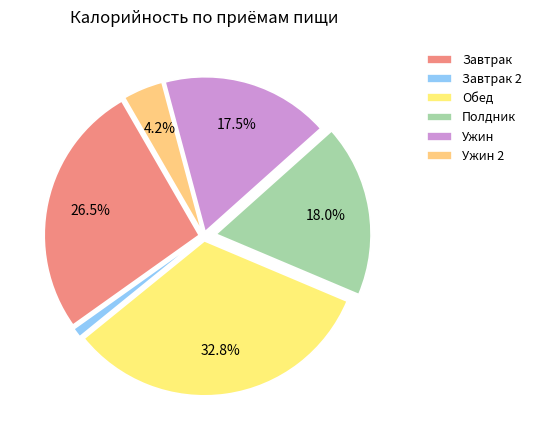

How many slices are in this pie chart?

6